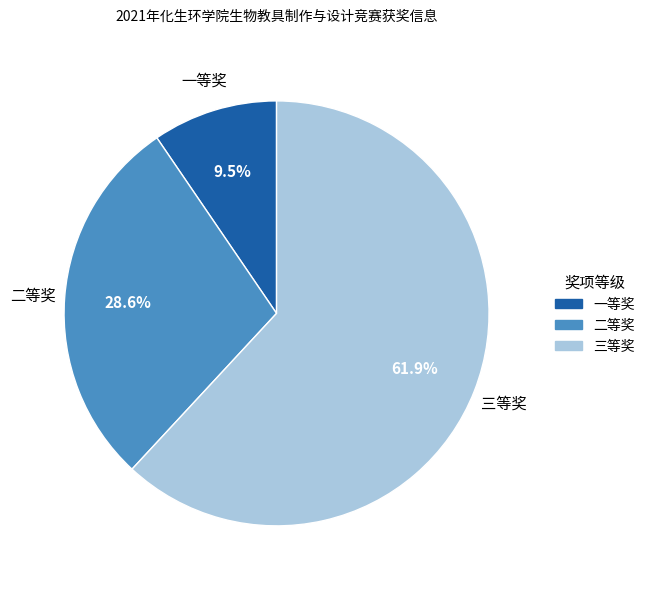

Combined, do 一等奖 and 二等奖 account for over 50%?

No